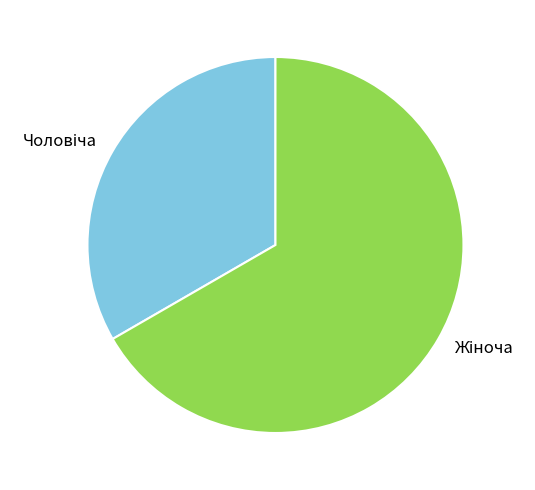

Does any single category account for the majority?

Yes